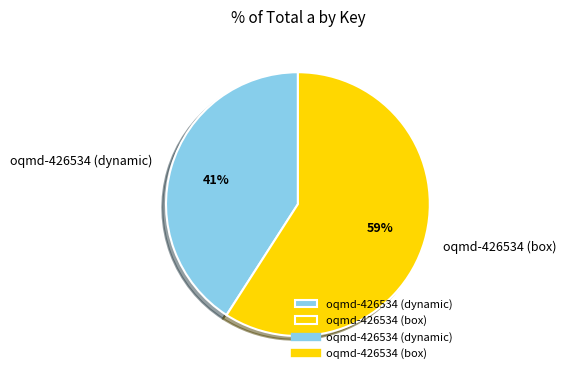

What is the ratio of the value at oqmd-426534 (box) to the value at oqmd-426534 (dynamic)?

1.4